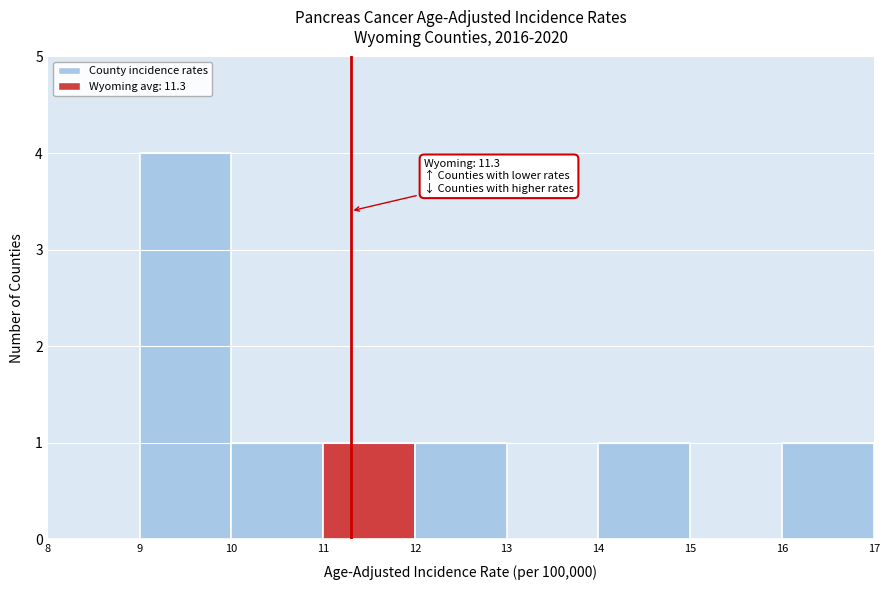

Which range on the x-axis has the tallest bar?

9 to 10